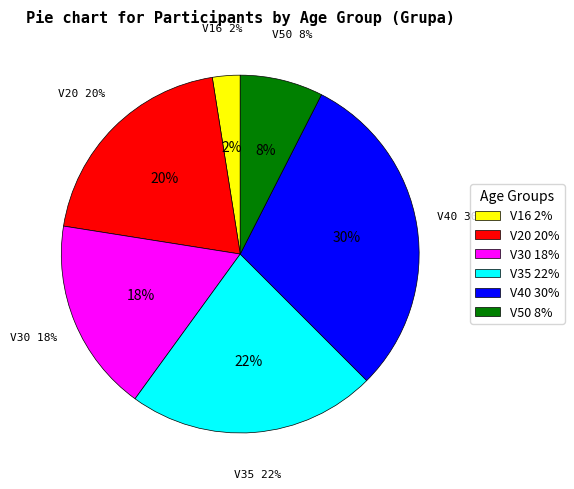

To the nearest percent, what is the difference between the largest and smallest slice percentages?

28%